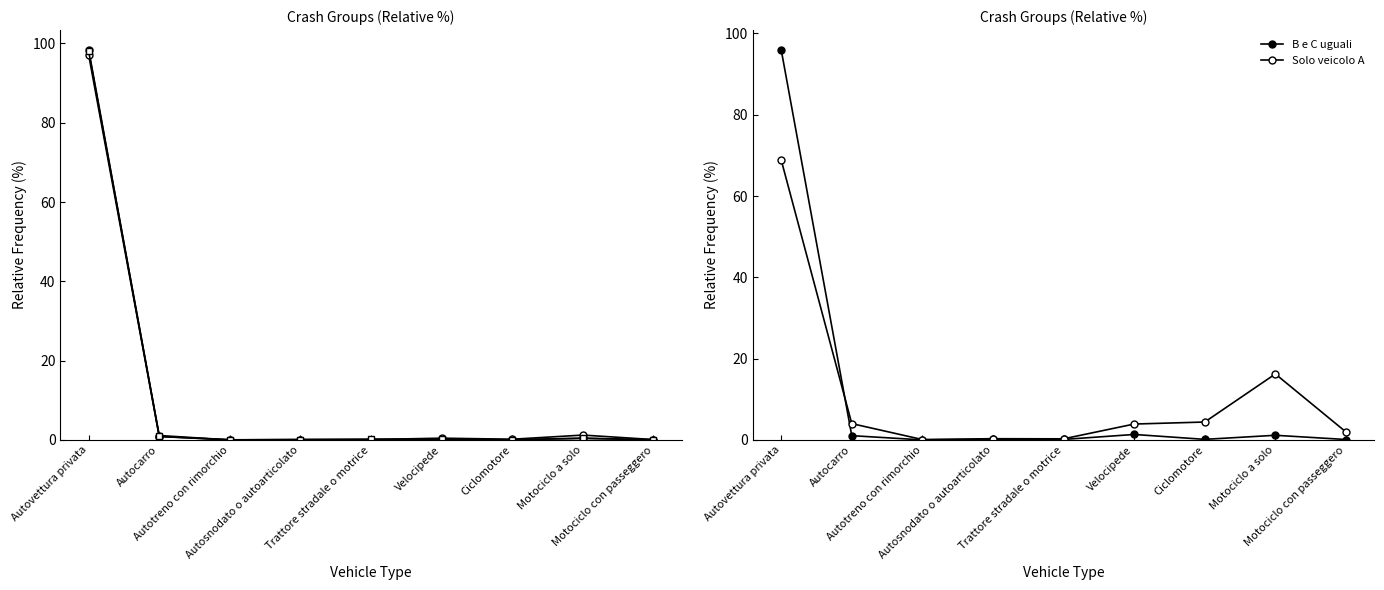

What is the highest value of the A e B uguali series?

97.1